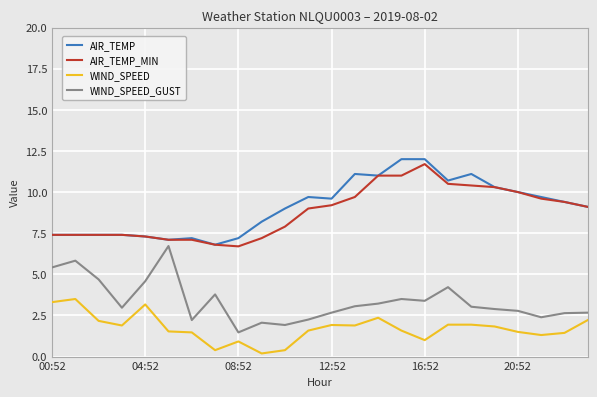

What is the maximum value shown in the chart?

12.0